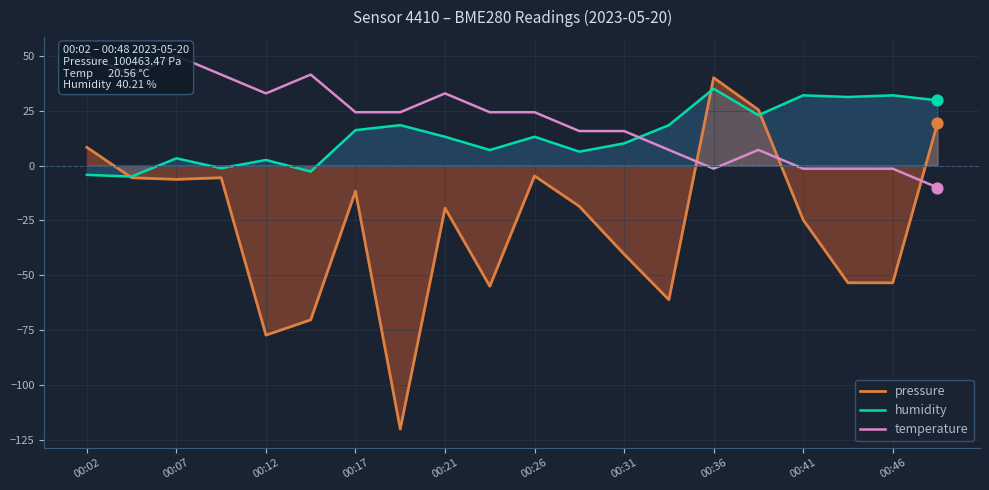

Is it true that humidity equals 45.1 at 00:41?

False